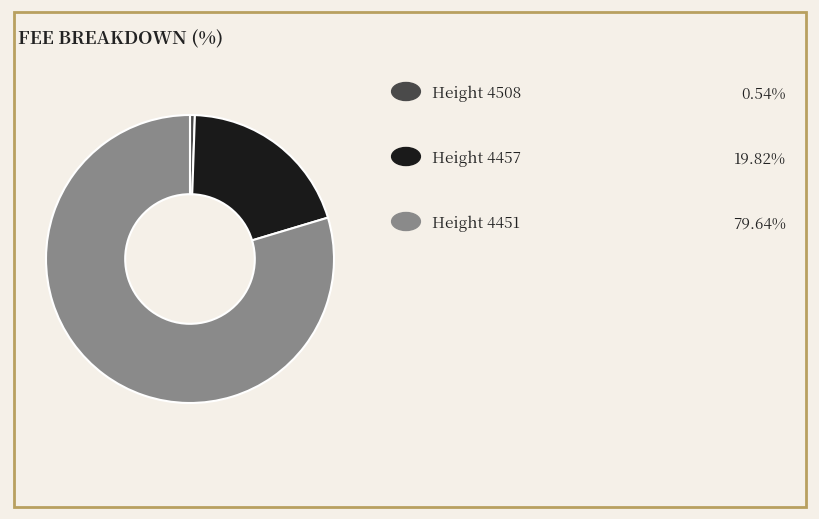

Does any single category account for the majority?

Yes